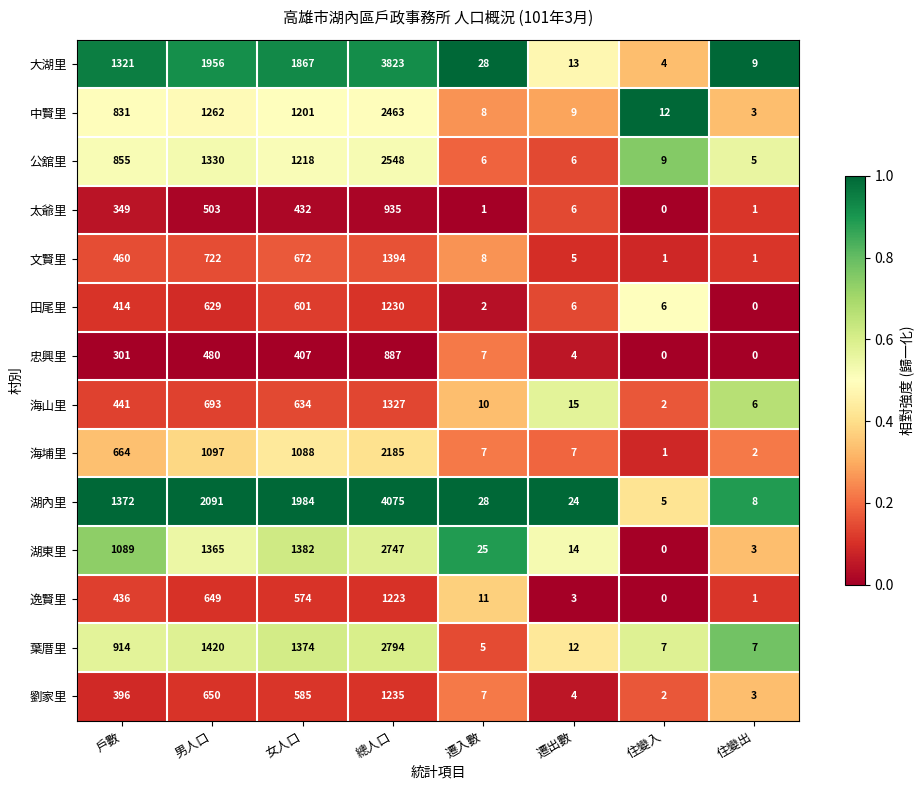

True or false: 公舘里 has a value of 2 at 遷出數.

False